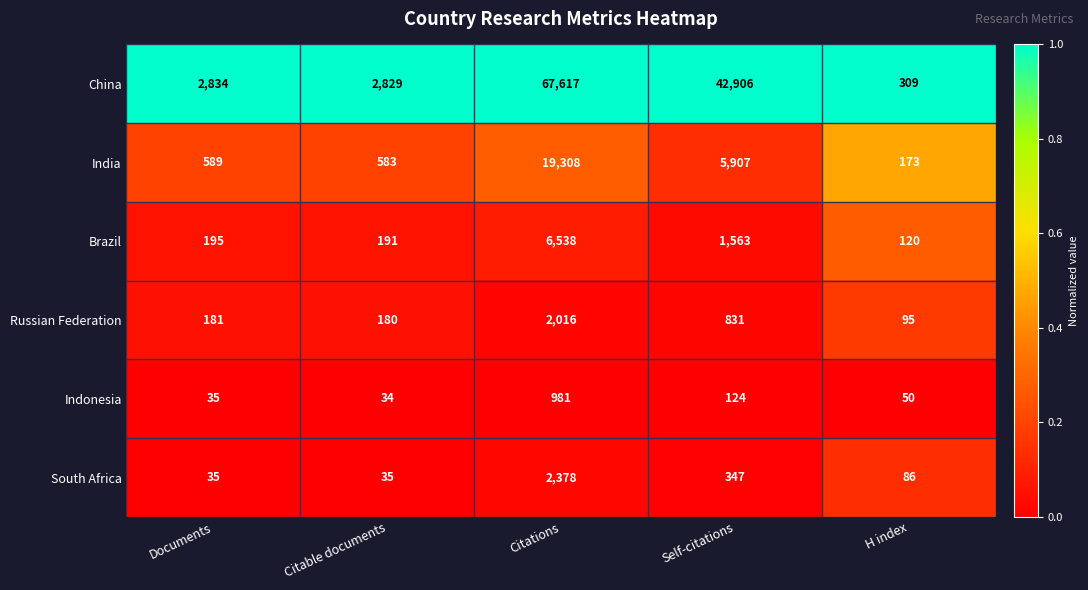

List the series in order of their peak value, highest first.

China, India, Brazil, South Africa, Russian Federation, Indonesia